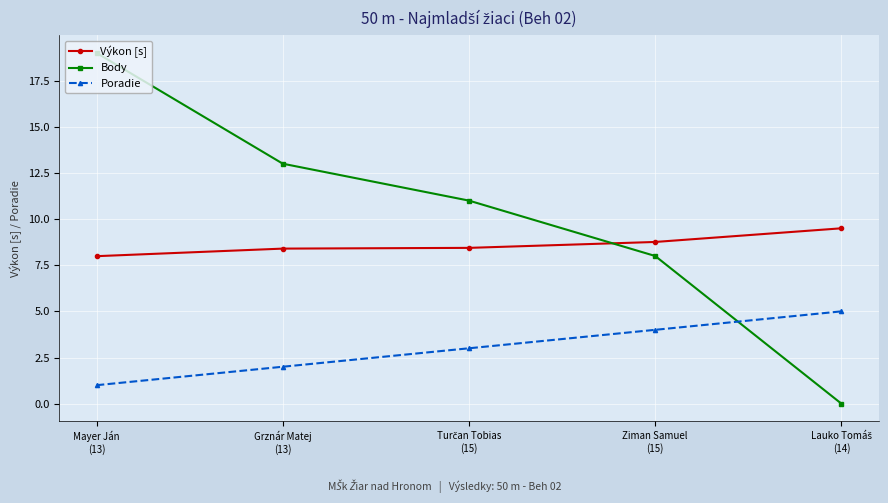

Rank the series by their maximum value, from lowest to highest.

Poradie, Výkon [s], Body